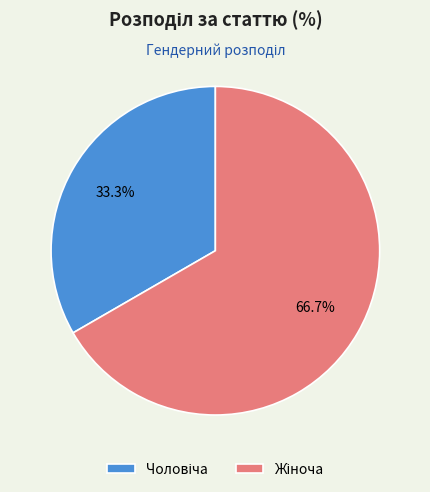

To the nearest percent, what is the average slice percentage?

50%